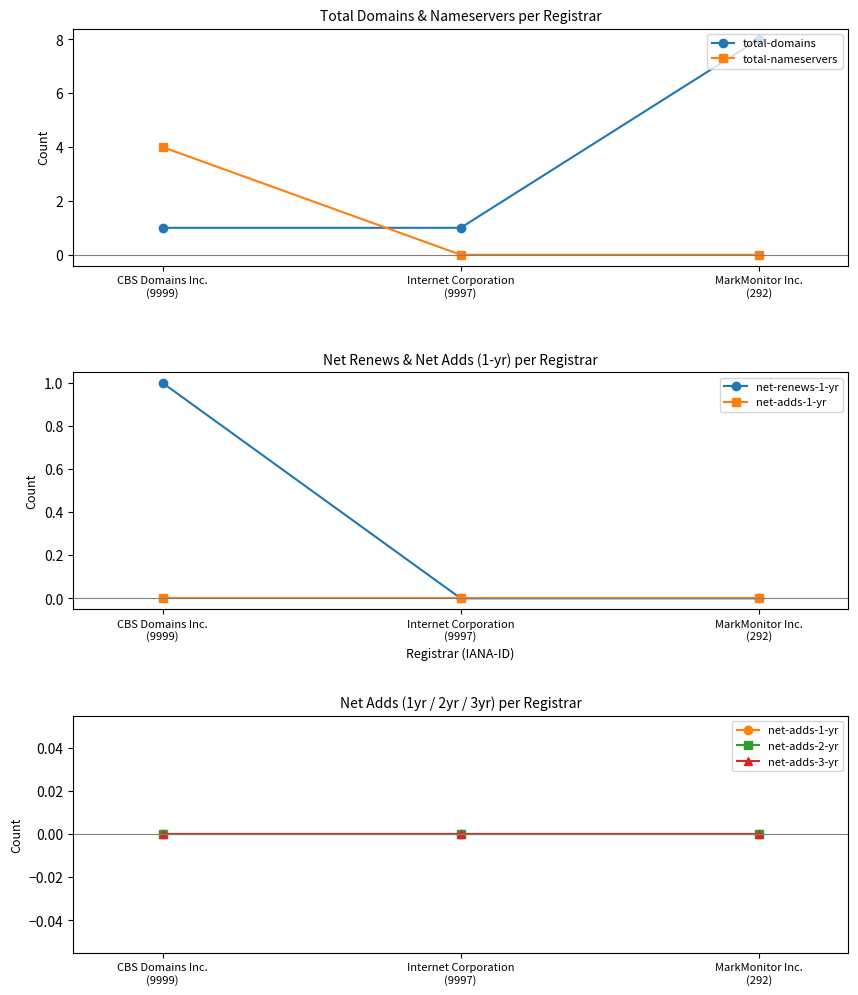

How many lines are shown in the chart?

6